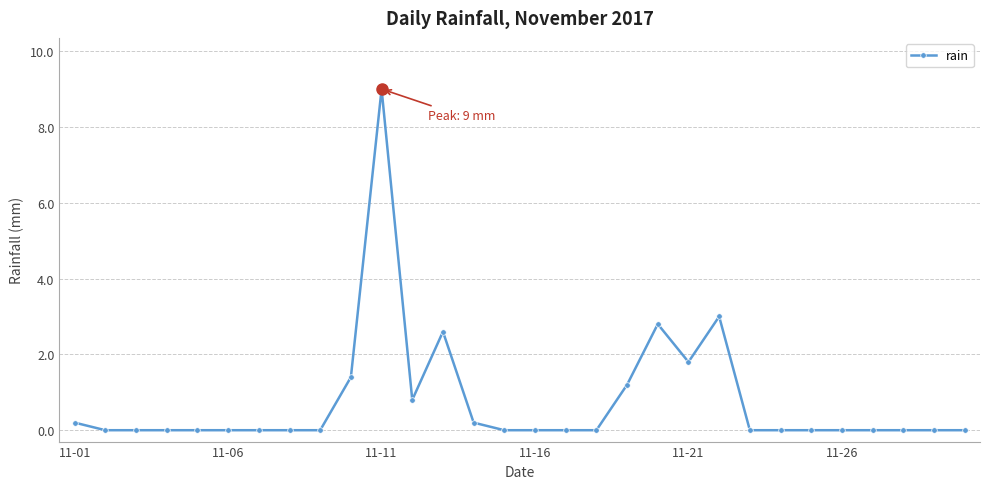

True or false: the data has more than 0 interior local peaks.

True